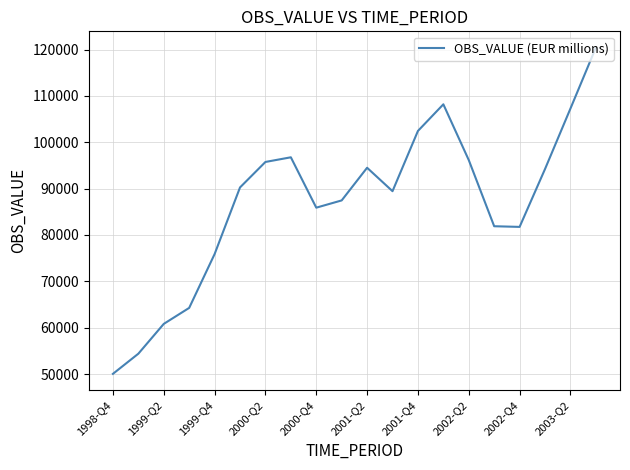

What is the greatest value displayed?

120407.6